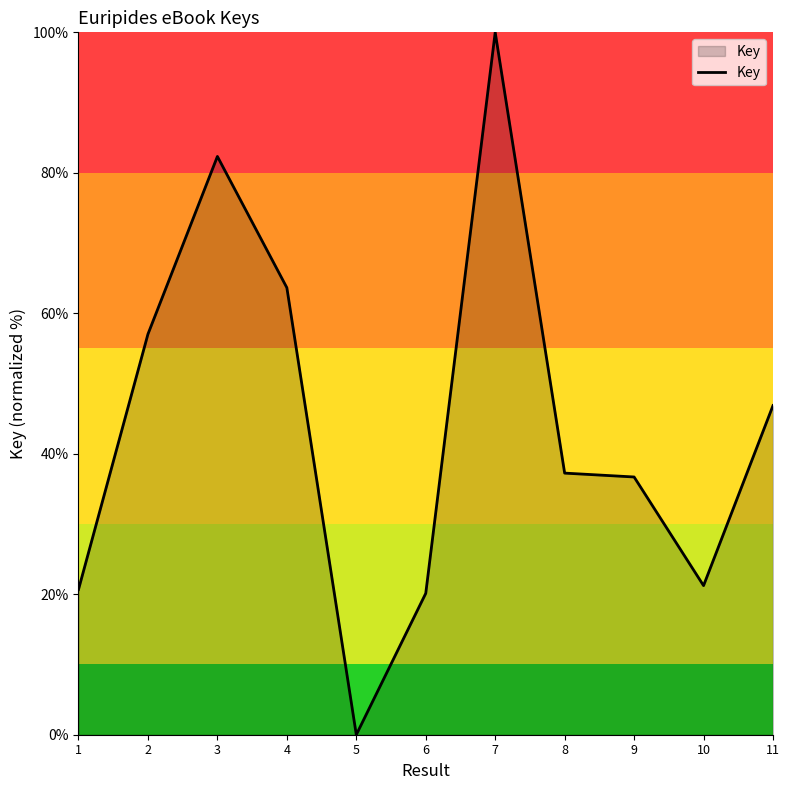

At which category does the data reach its first local valley?

5